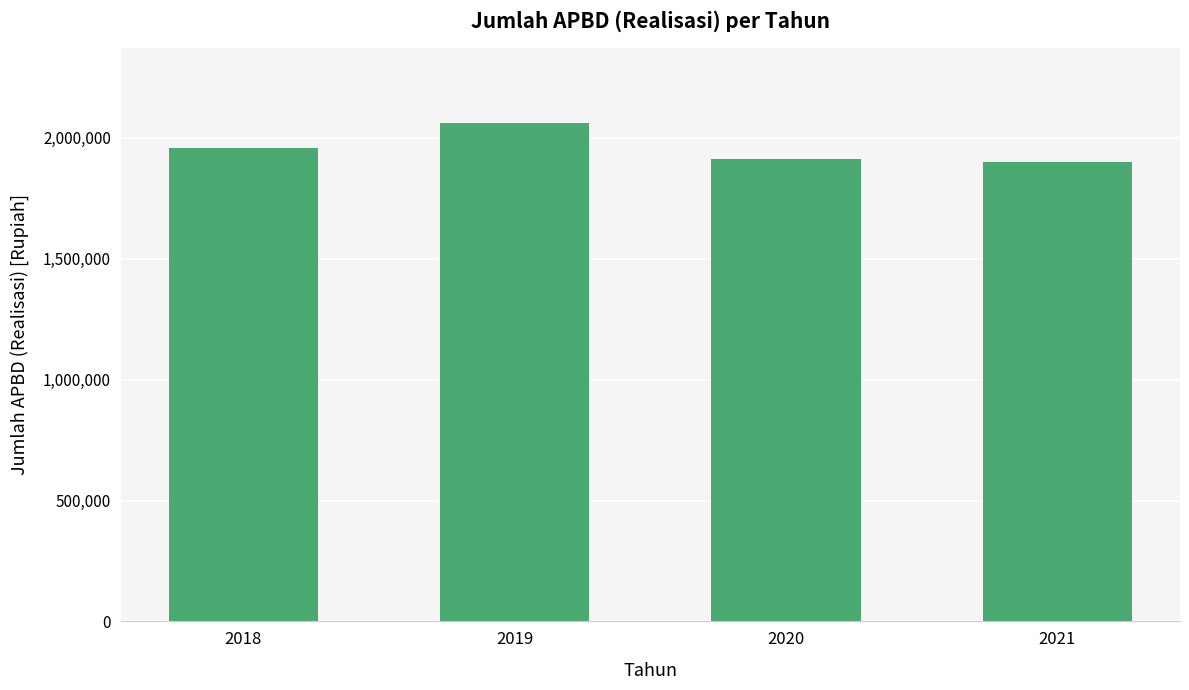

Is it true that the value at 2018 is 1957702?

True